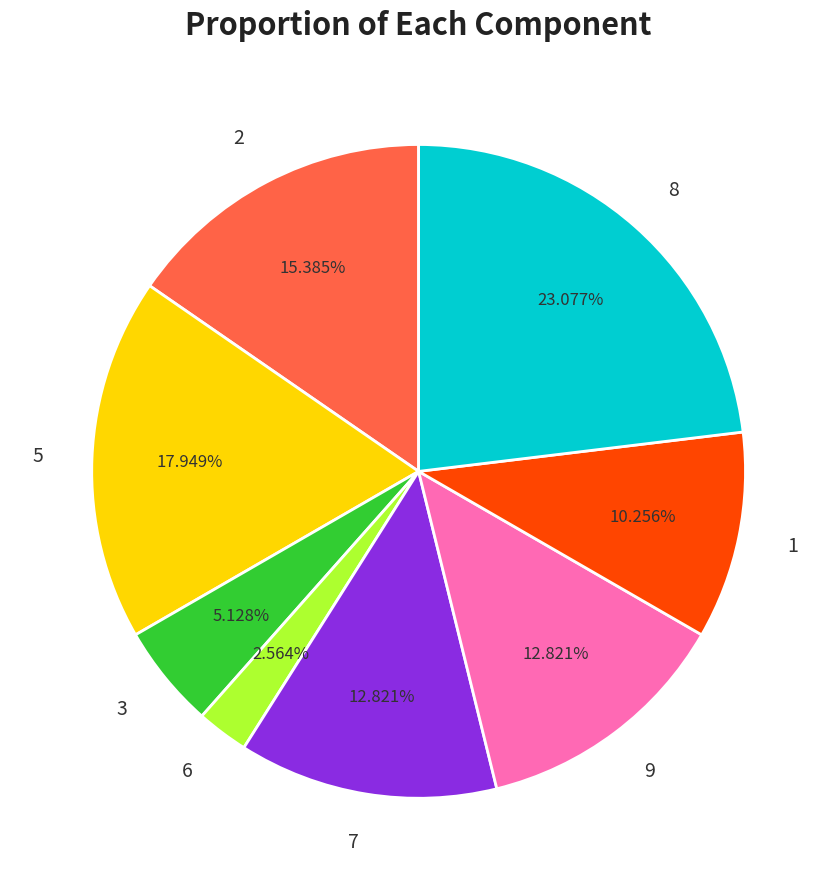

To the nearest percent, what is the combined percentage of 5 and 9?

31%